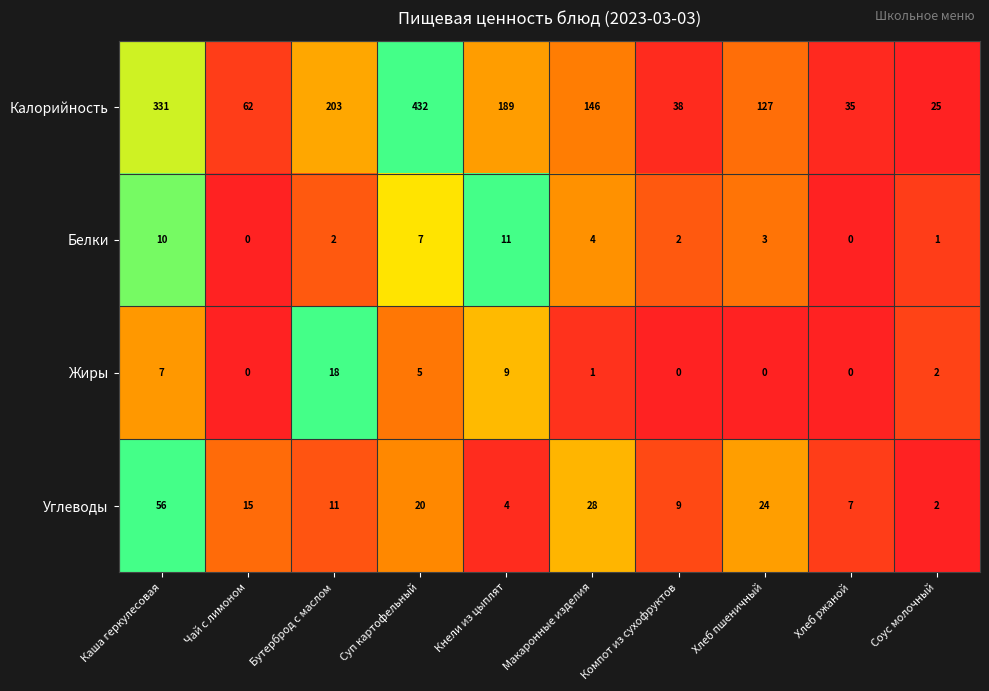

The Углеводы series shows 15 at Чай с лимоном. True or false?

True